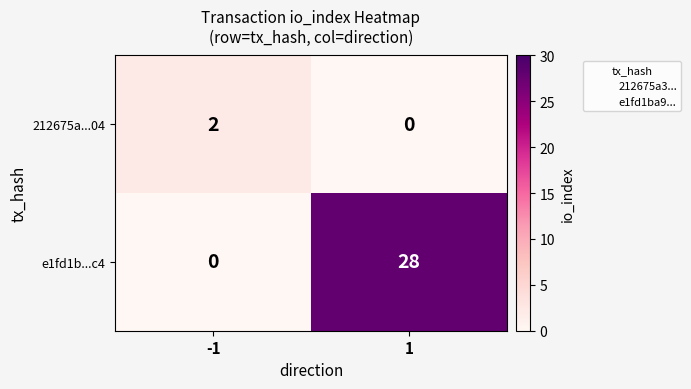

Which series has the widest spread of values?

e1fd1b...c4